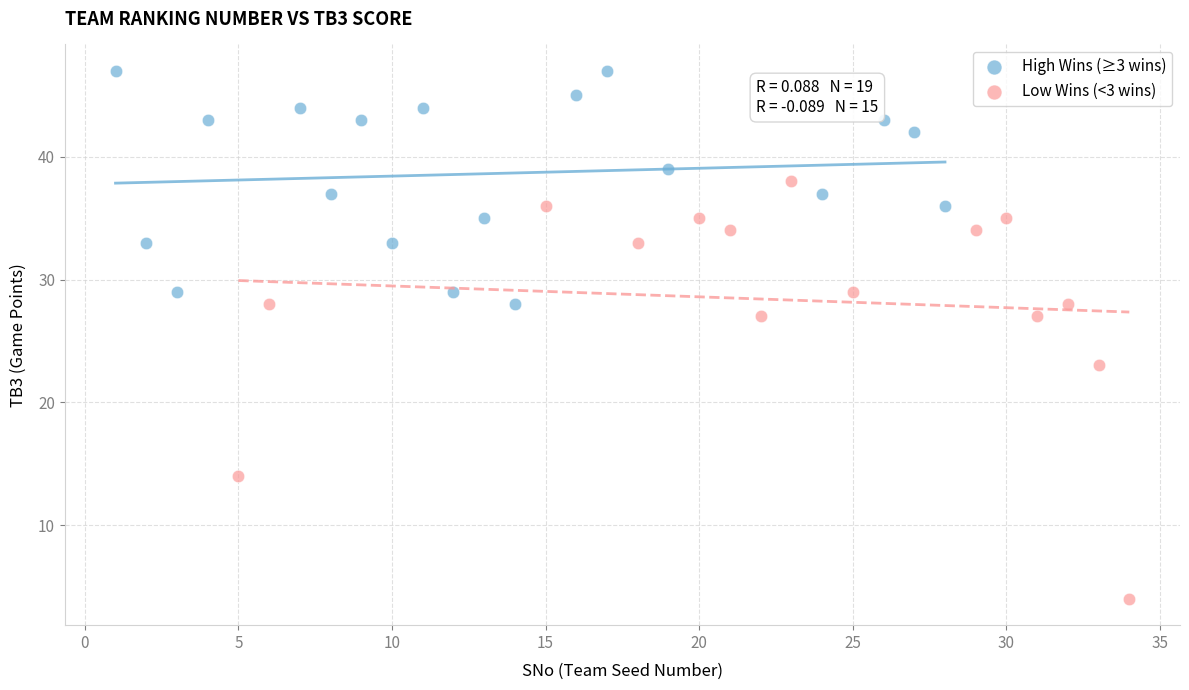

Which series contains the highest Y value?

High Wins (≥3 wins)